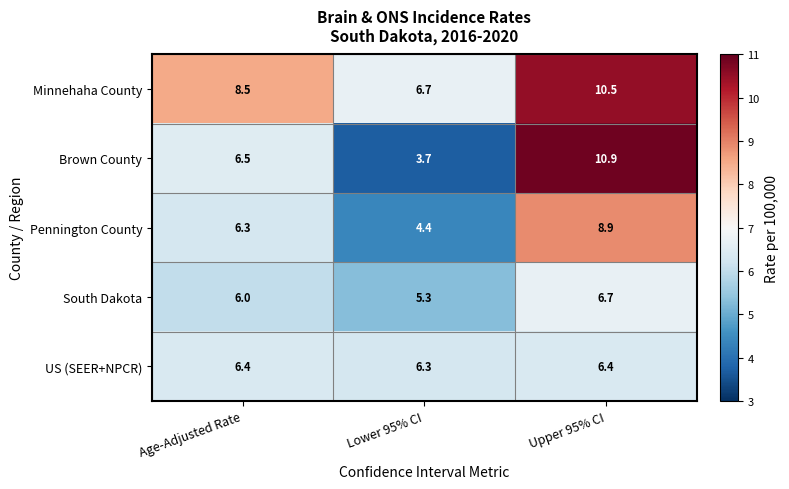

Is it true that South Dakota equals 9.1 at Lower 95% CI?

False